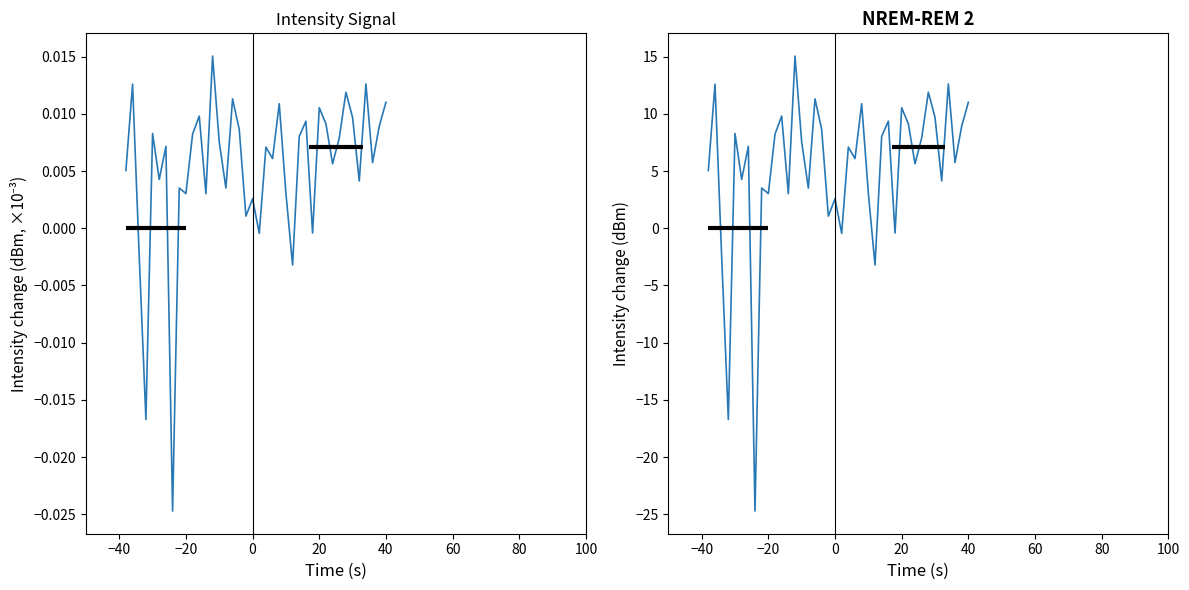

What is the maximum value shown in the chart?

15.0